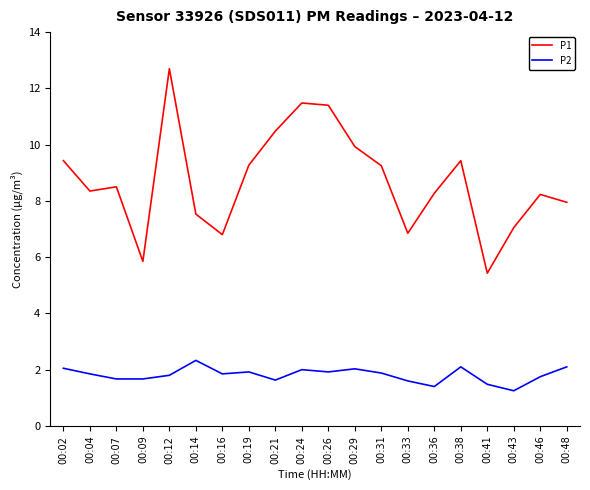

Count the number of categories in the chart.

20